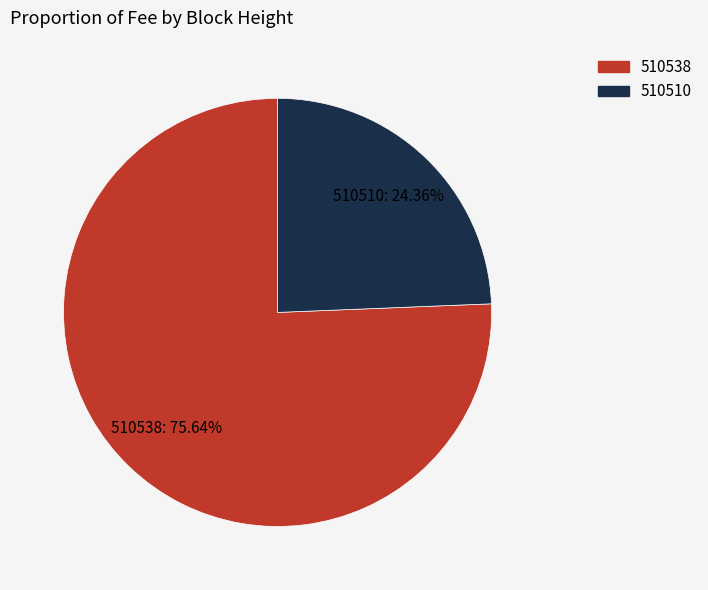

Rank the categories by value from highest to lowest.

510538, 510510